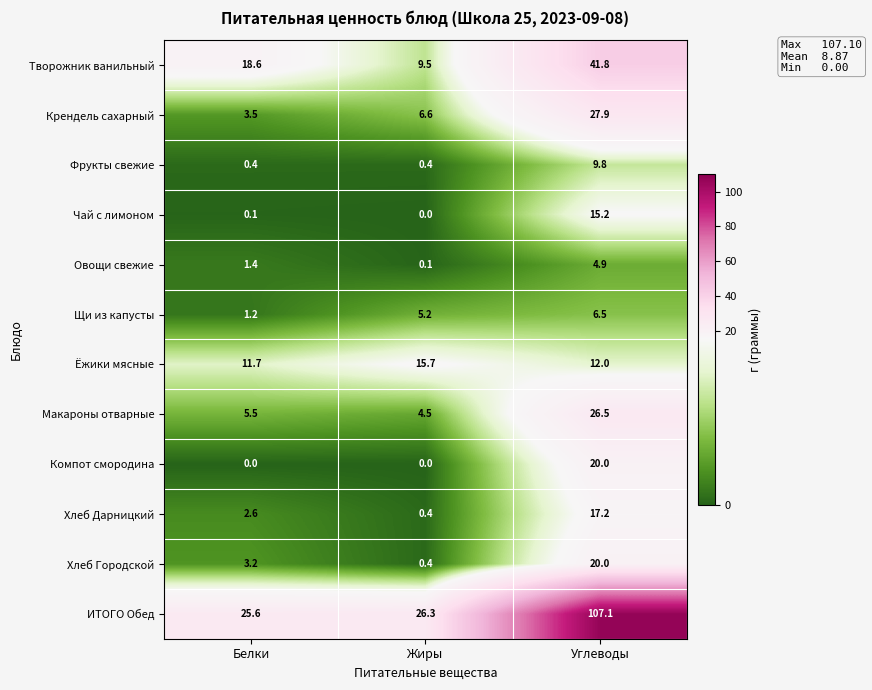

What is the average value of the Компот смородина series?

6.7